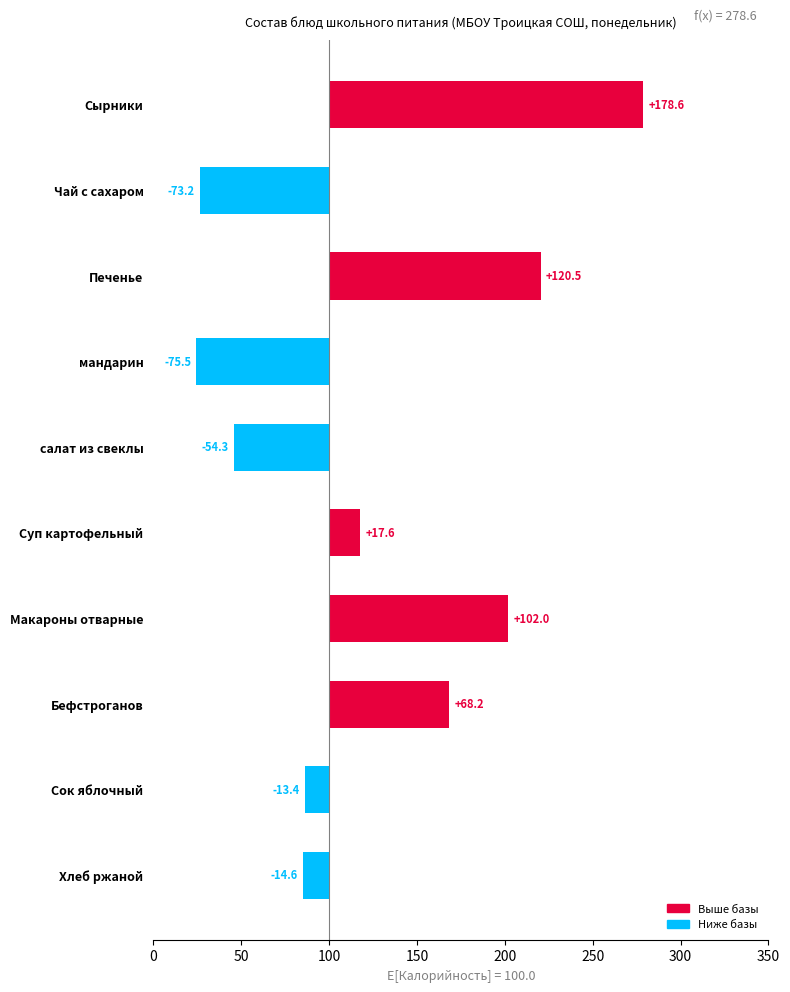

How many data points does each series have?

10